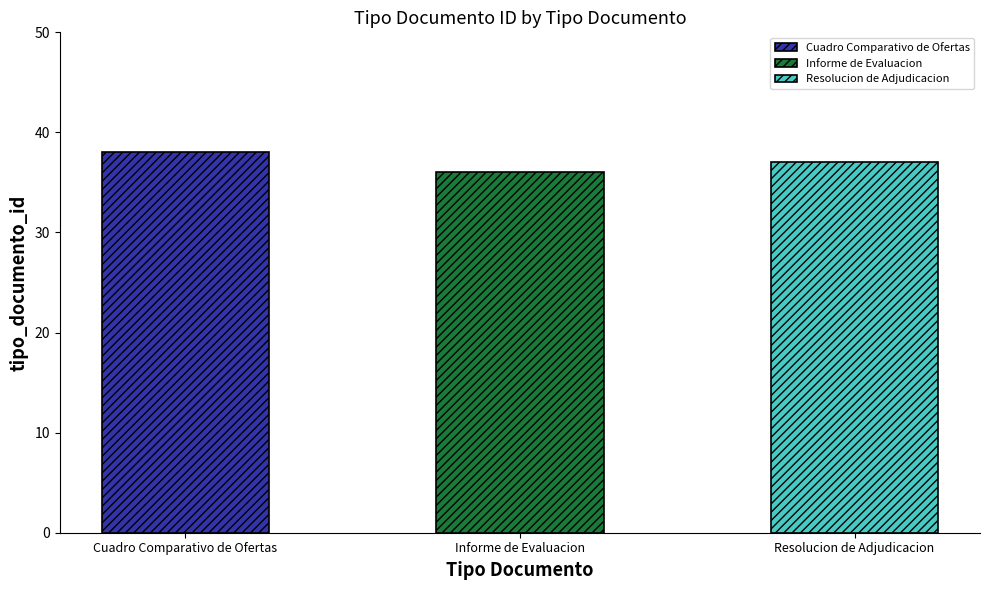

Reading right to left, list all the values displayed in this chart.

Resolucion de Adjudicacion=37	Informe de Evaluacion=36	Cuadro Comparativo de Ofertas=38